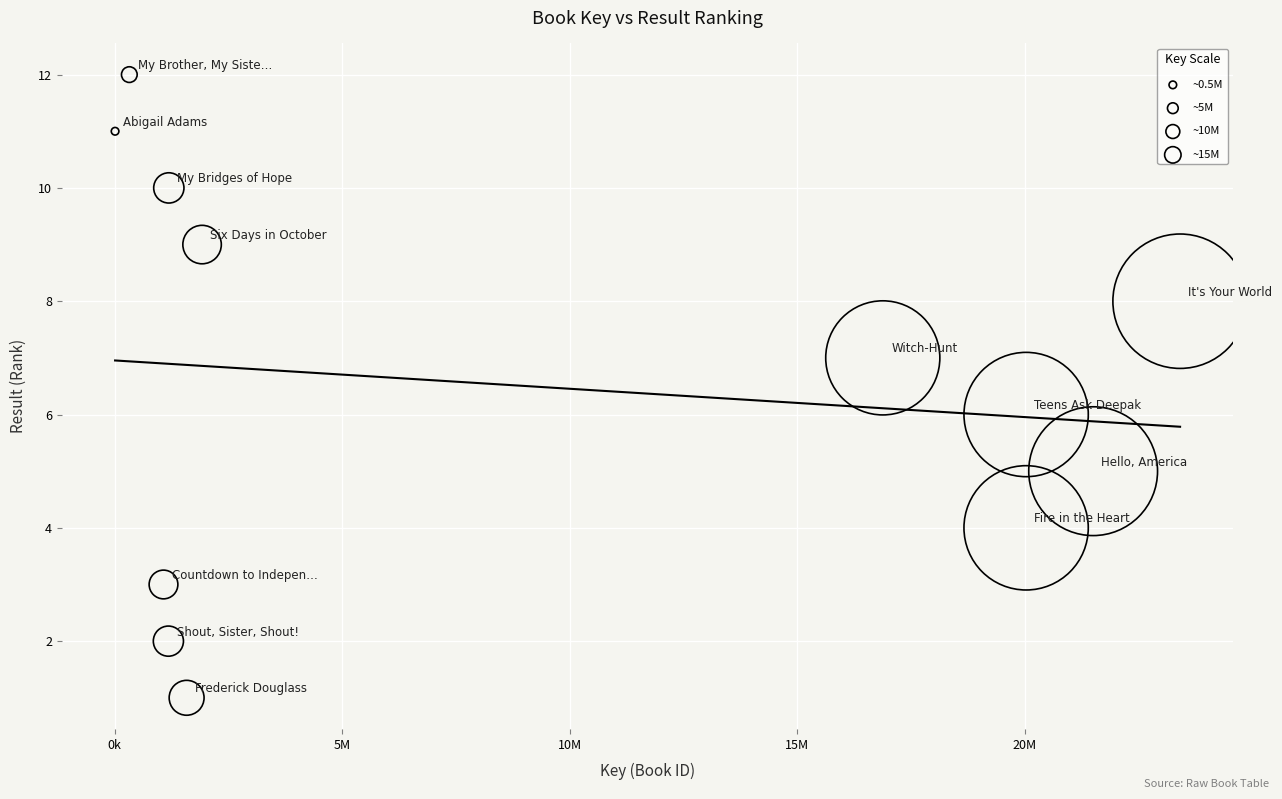

What is the average X value?

9092458